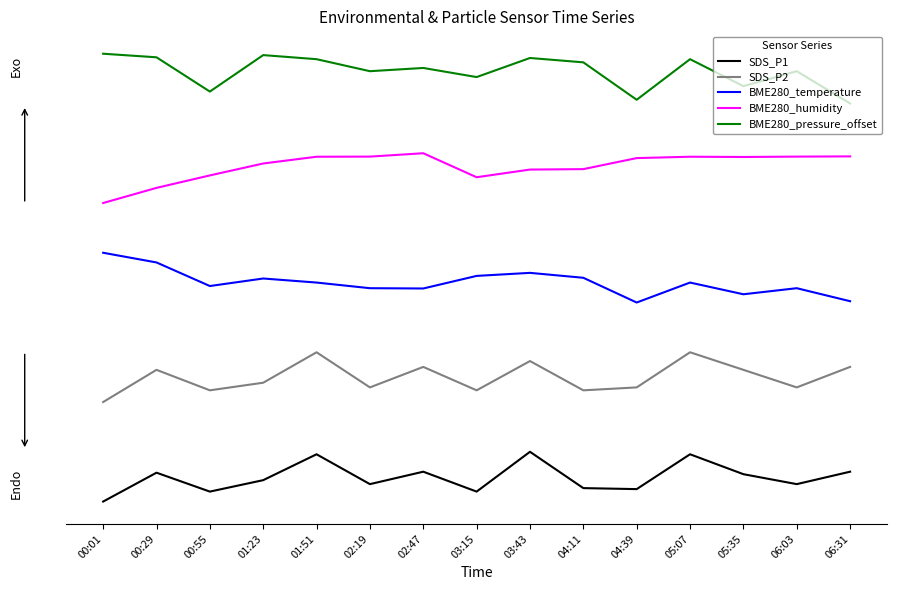

True or false: SDS_P2 and BME280_pressure_offset cross at least once.

False